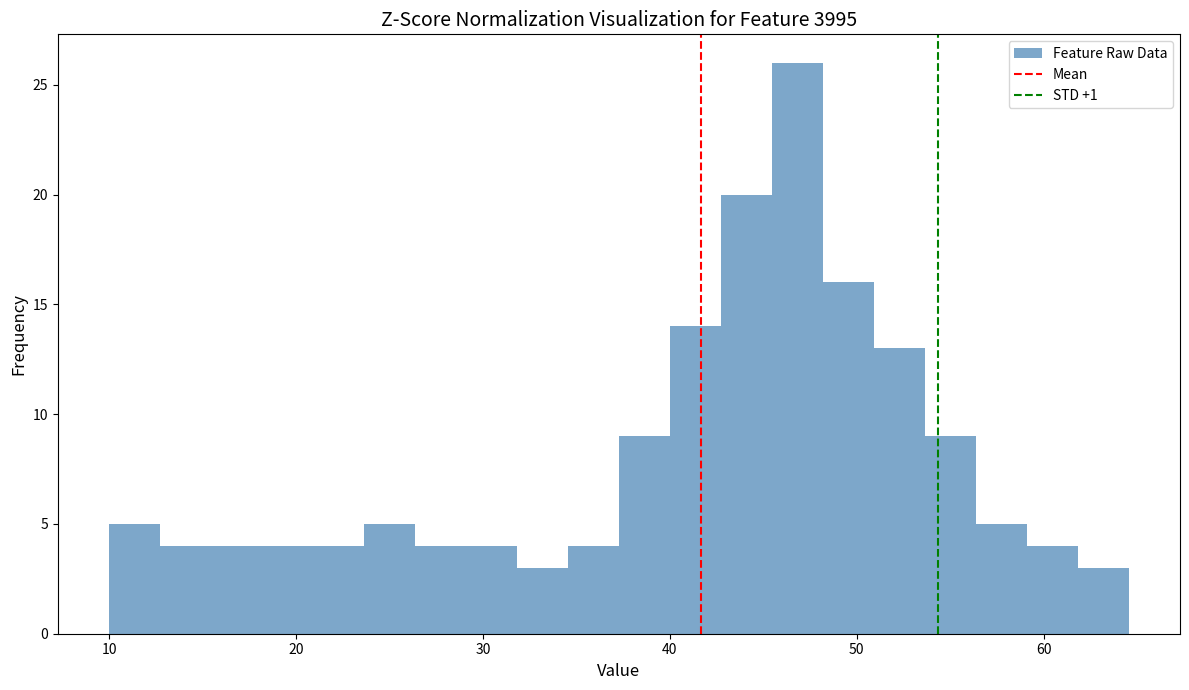

Around what value on the x-axis is the tallest bar? Give the approximate position of its centre, as read against the axis.

47